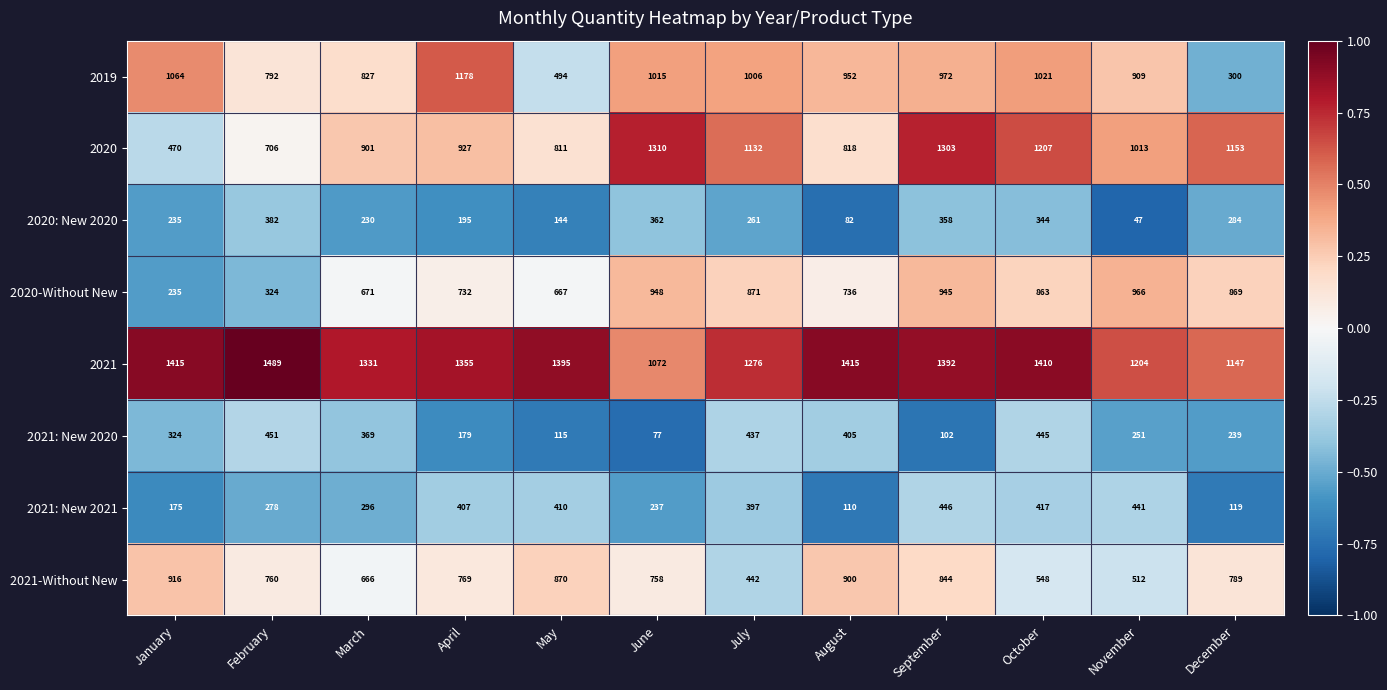

What is the average value of the 2020-Without New series?

736